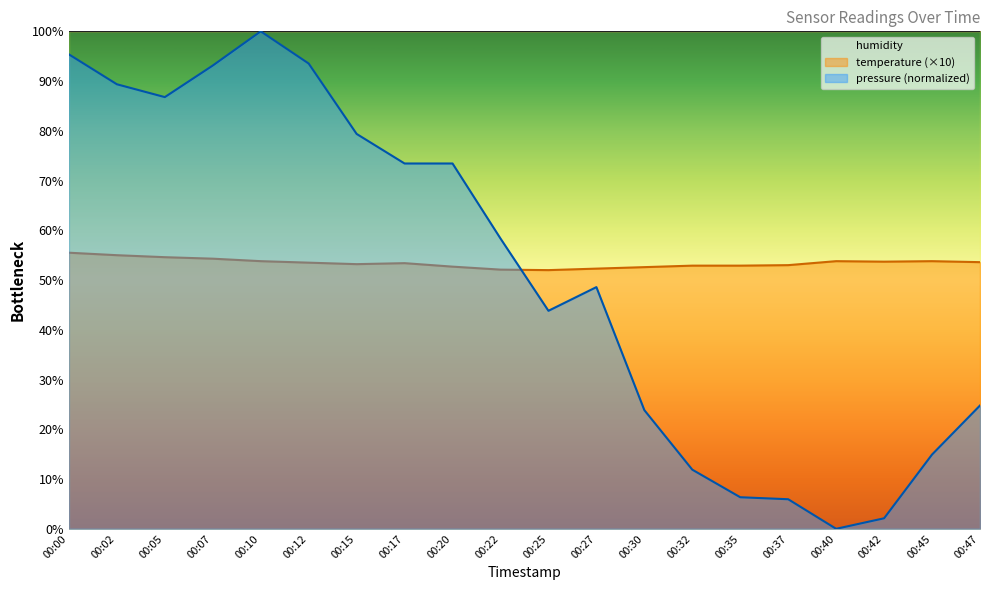

Rank the categories by pressure value from lowest to highest.

00:40, 00:42, 00:37, 00:35, 00:32, 00:45, 00:30, 00:47, 00:25, 00:27, 00:22, 00:17, 00:20, 00:15, 00:05, 00:02, 00:07, 00:12, 00:00, 00:10